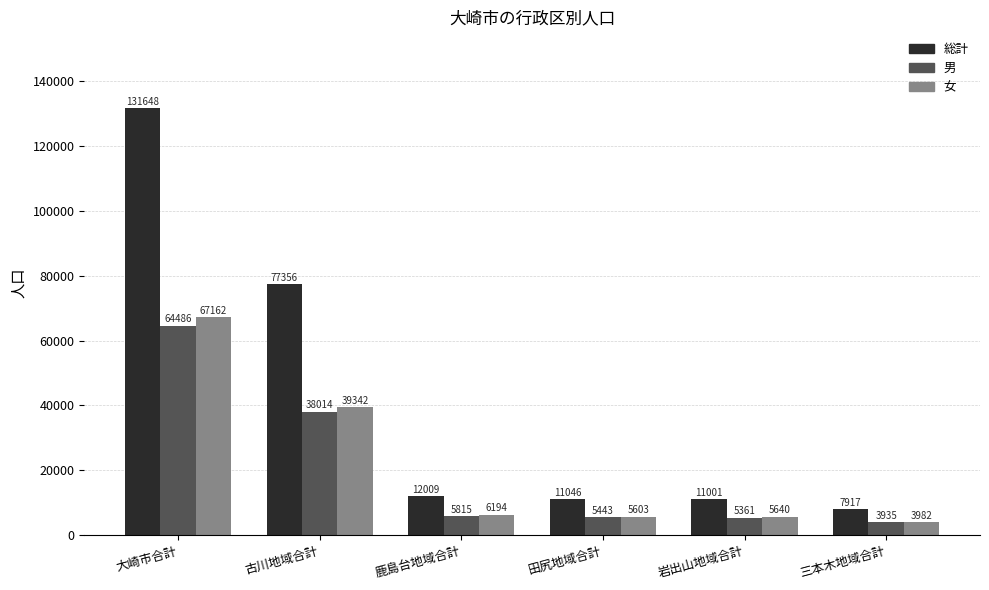

What is the sum of all 総計 values?

250977